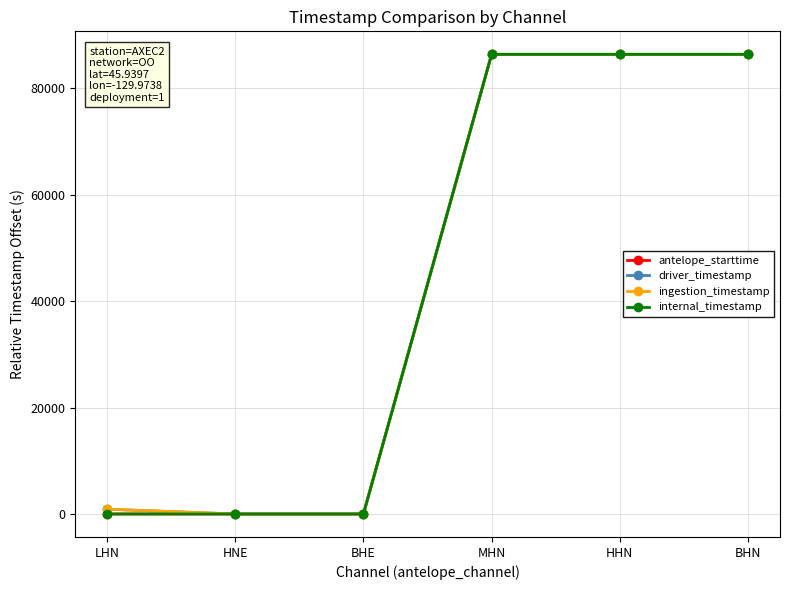

What position from the left is BHN?

6